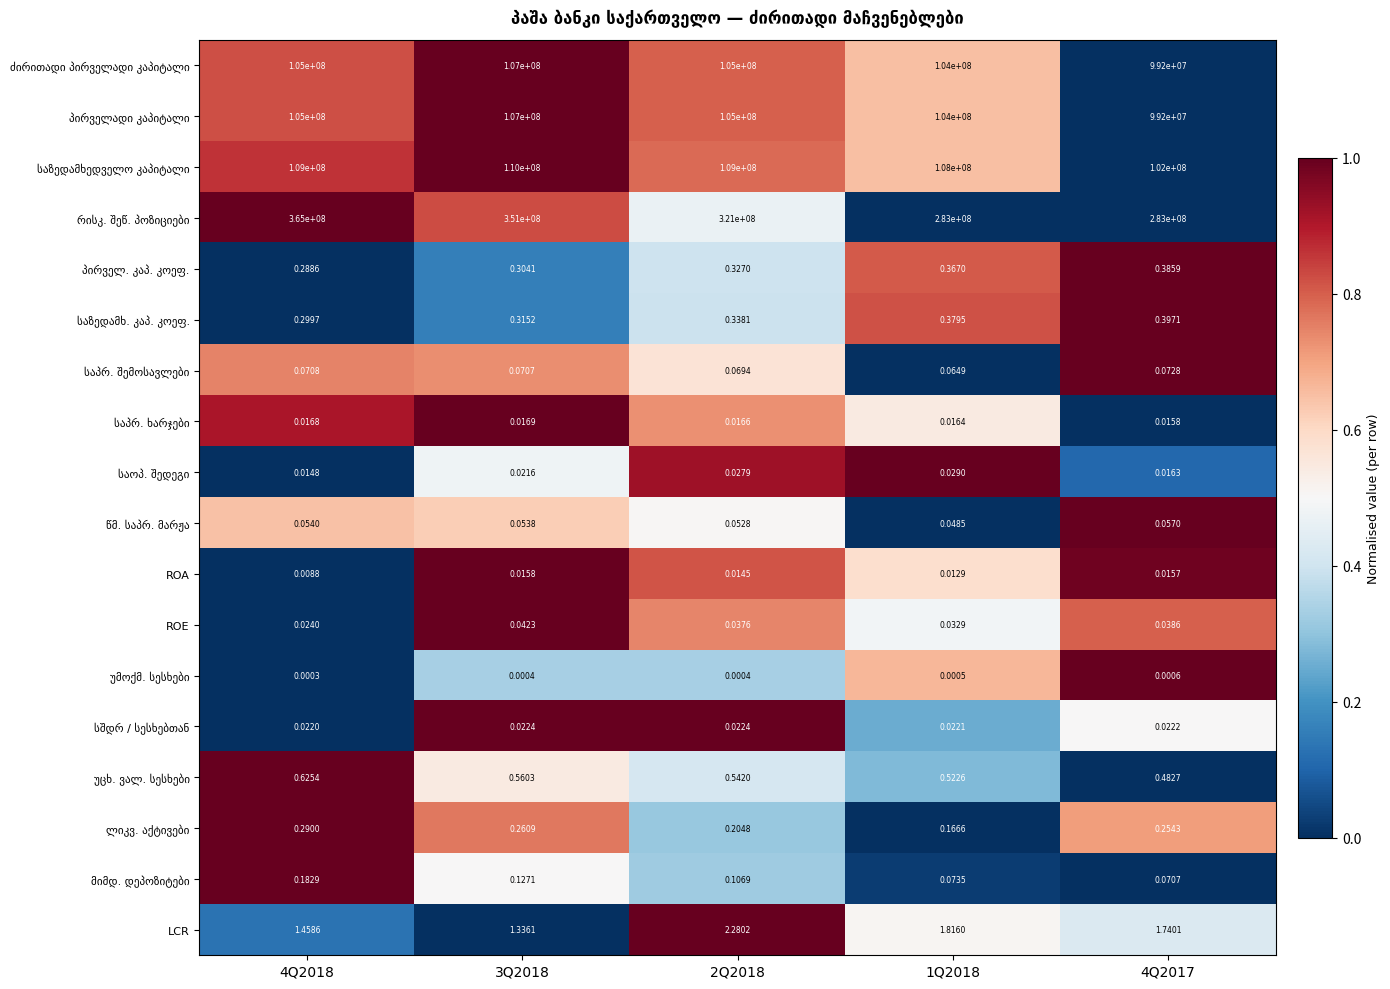

How many data points does each series have?

5